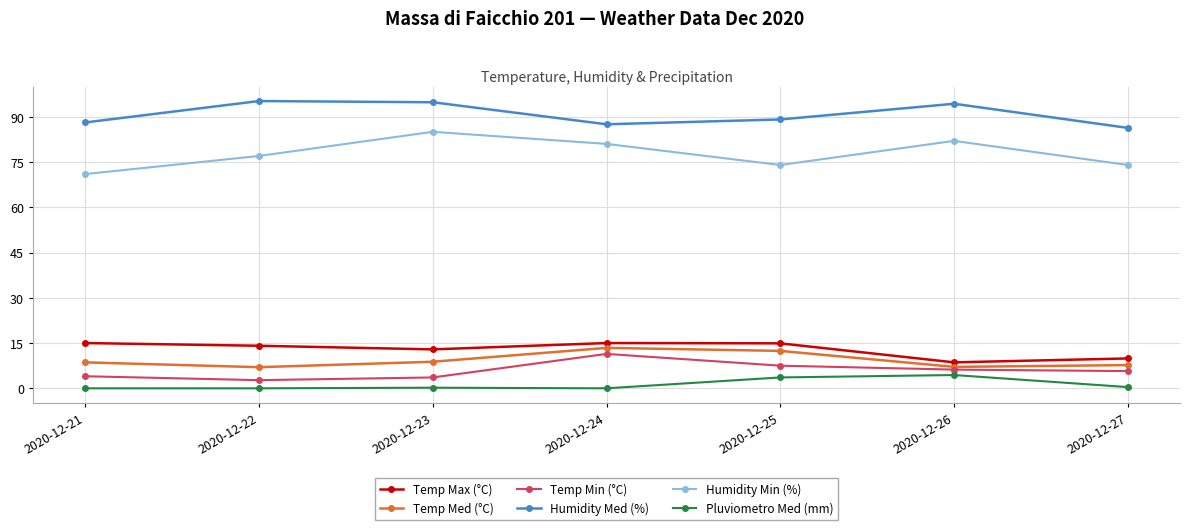

True or false: Temp Med (°C) and Pluviometro Med (mm) intersect in this chart.

False